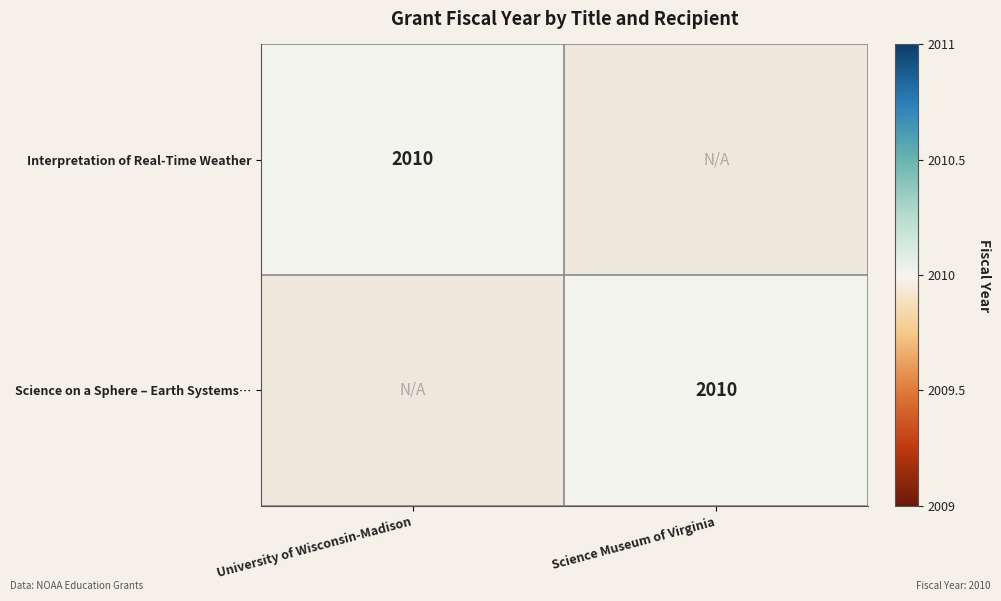

True or false: Science on a Sphere – Earth Systems… has a value of 2711 at Science Museum of Virginia.

False